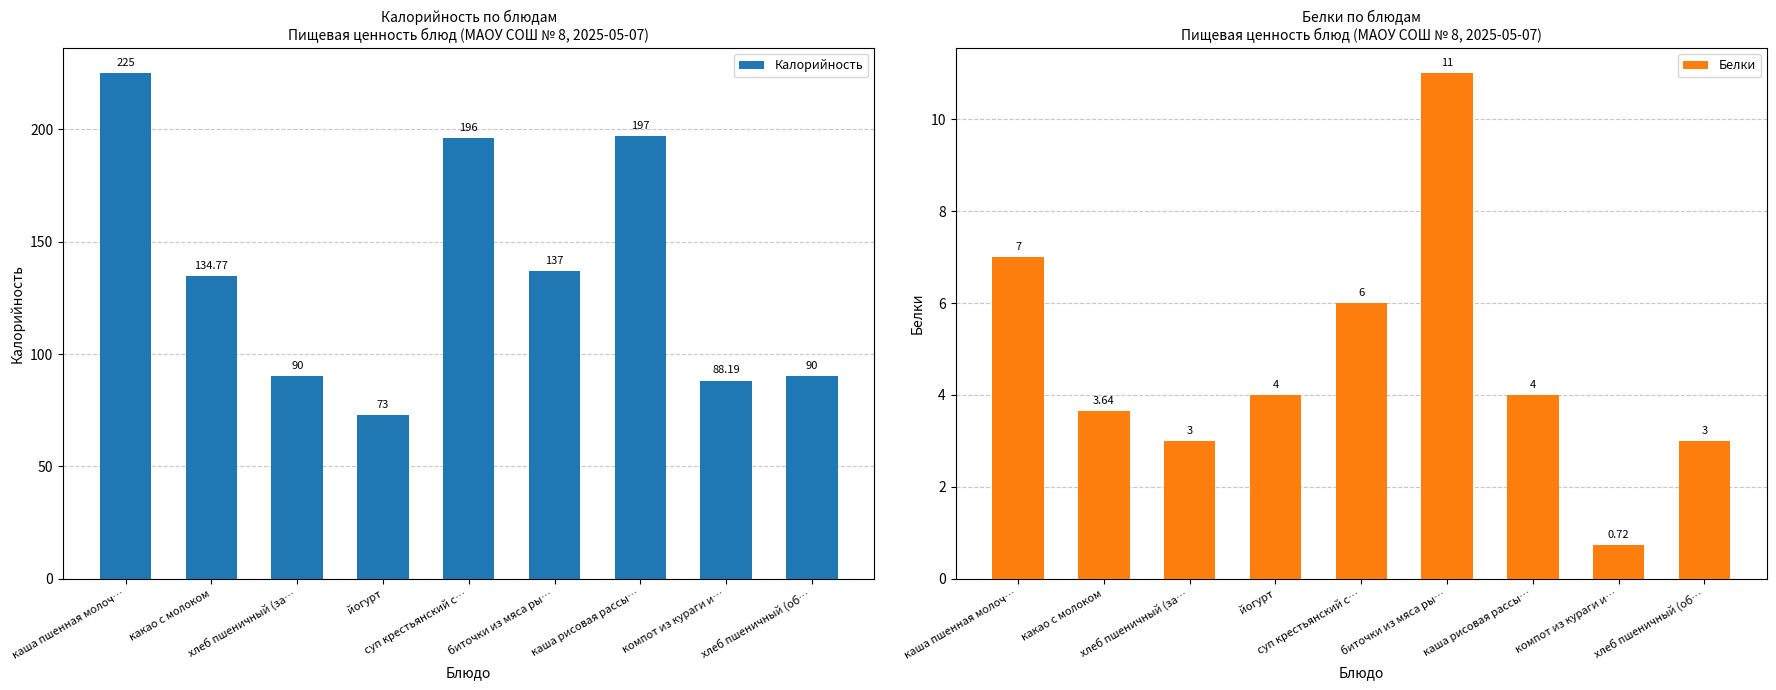

What is the value of the Белки bar at the 6th from the left?

11.0